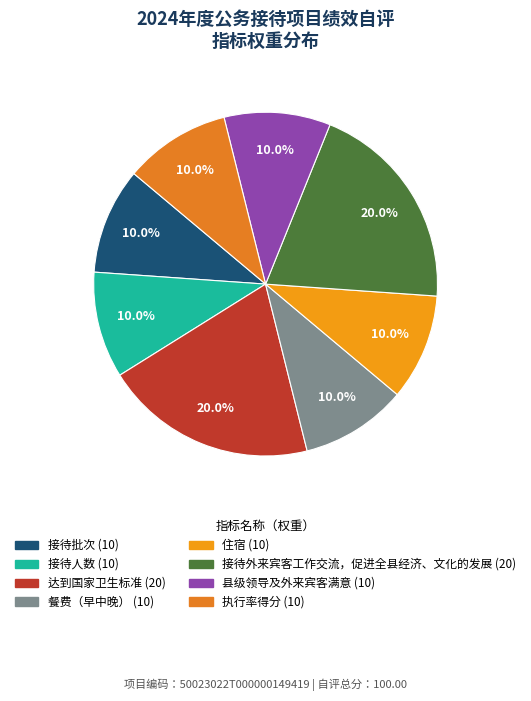

How many slices are in this pie chart?

8